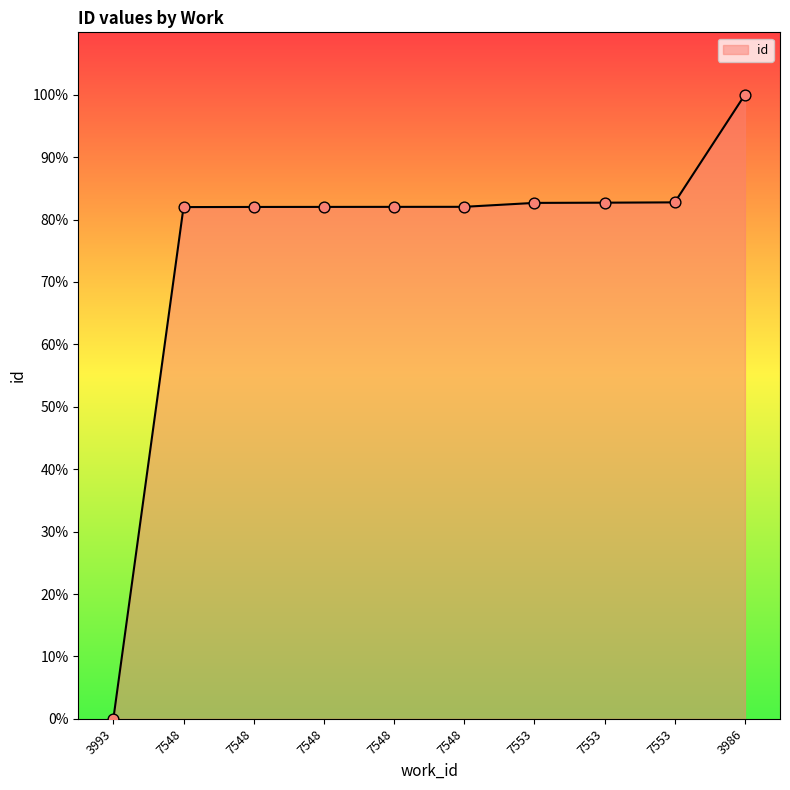

Is this an area chart (filled region under the line)?

Yes